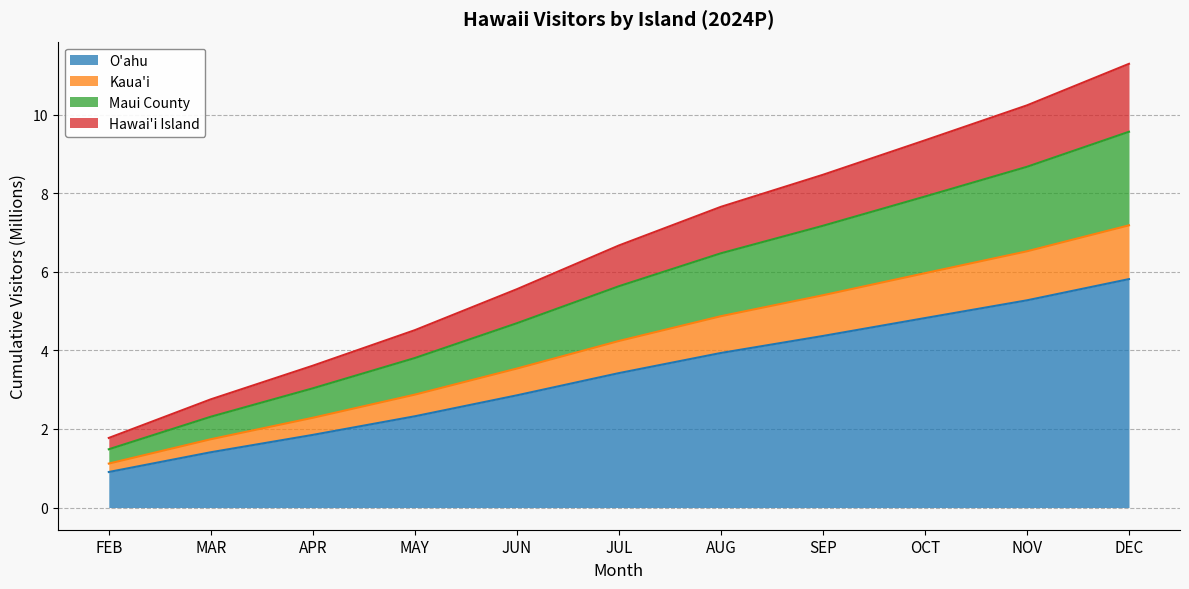

True or false: Kaua'i and Hawai'i Island intersect in this chart.

False